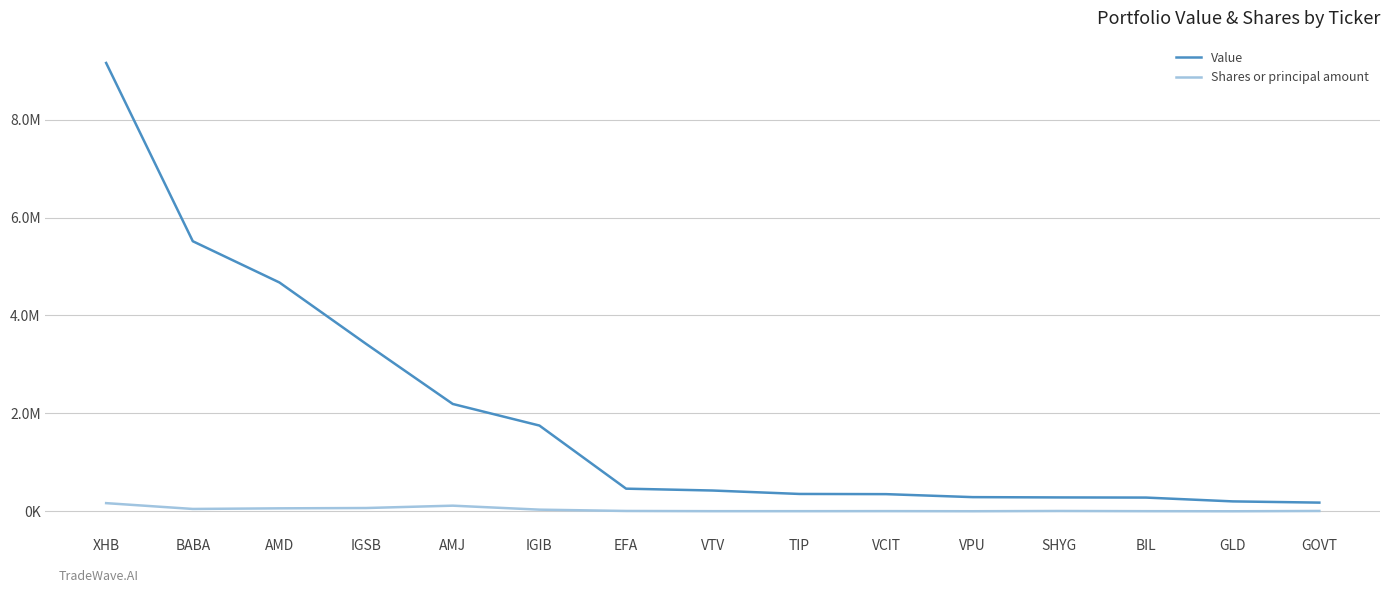

Rank the series at GOVT from lowest to highest value.

Shares or principal amount, Value